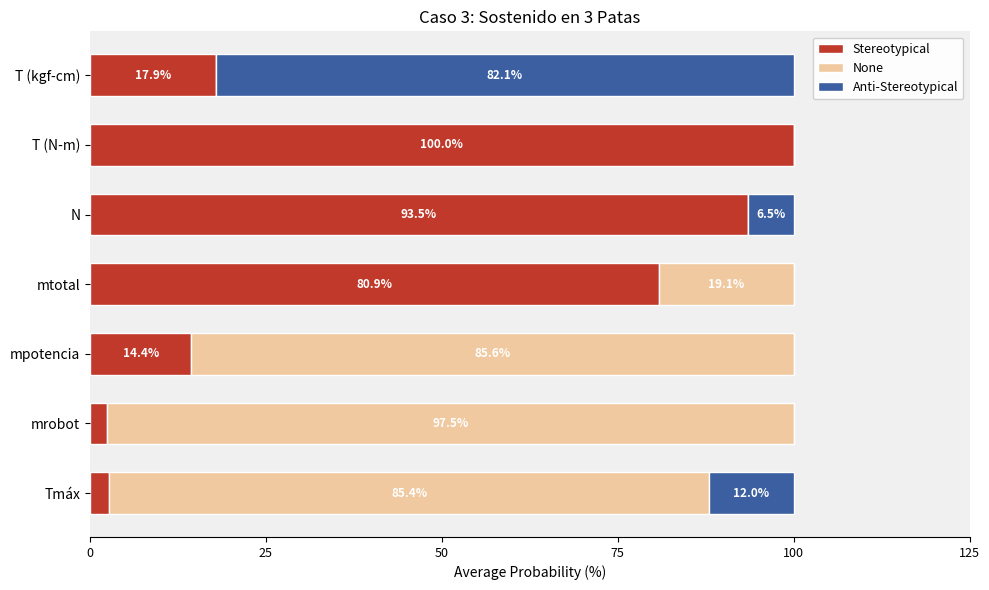

What is the sum of the Stereotypical values at T (kgf-cm) and mtotal?

98.8